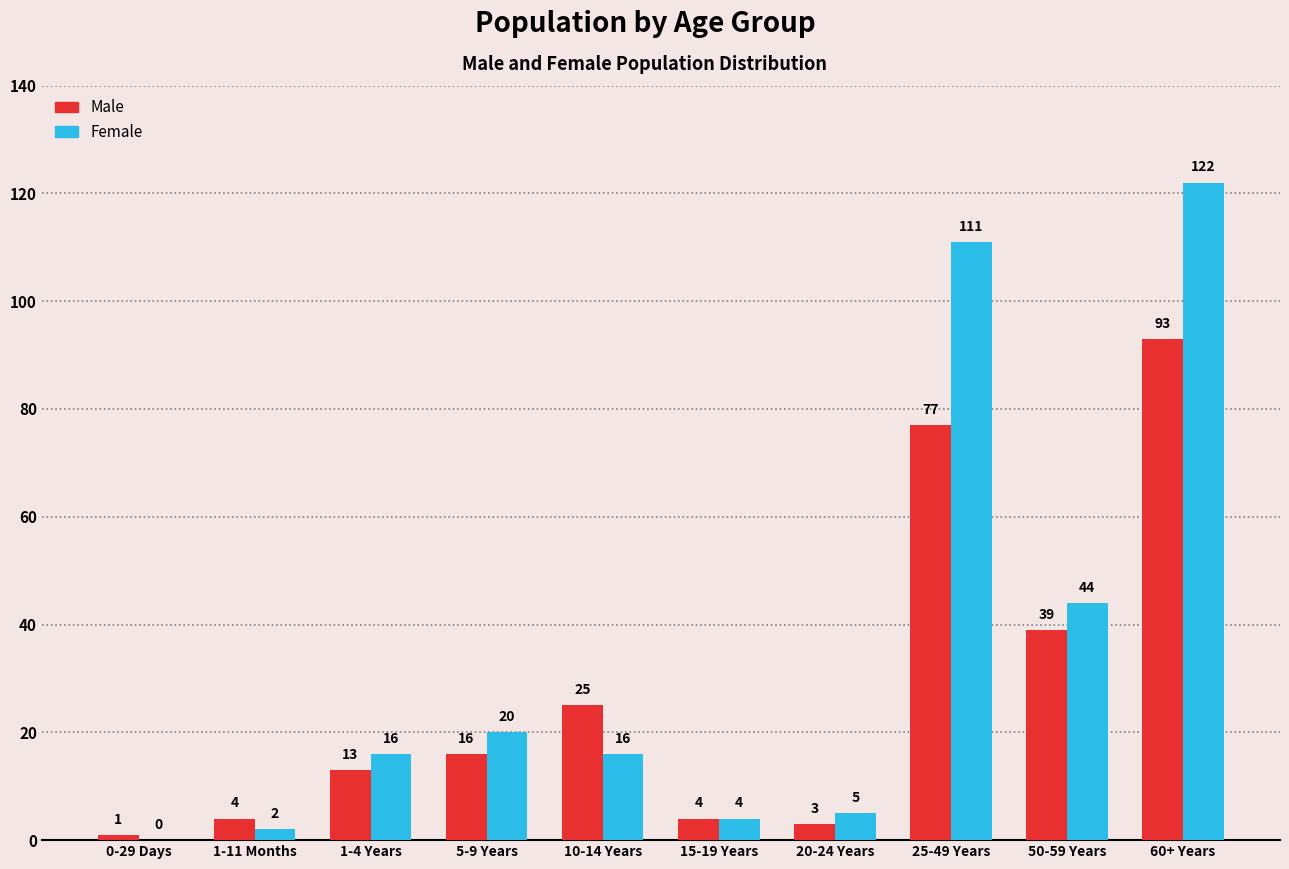

At which category is the sum across all series the highest?

60+ Years